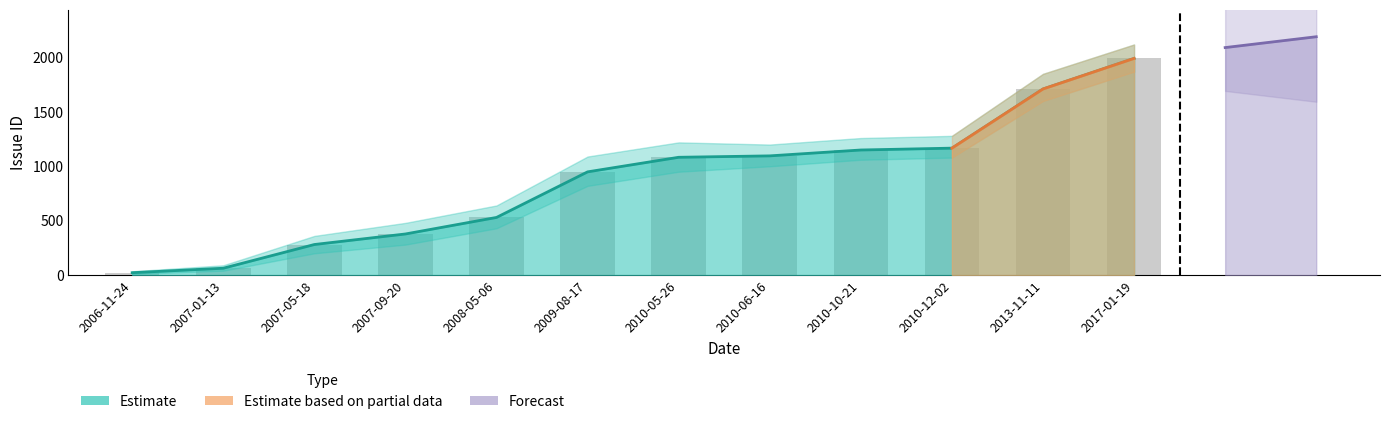

Reading left to right, extract all data points from this chart.

22	63	281	378	530	949	1083	1096	1150	1167	1711	1992